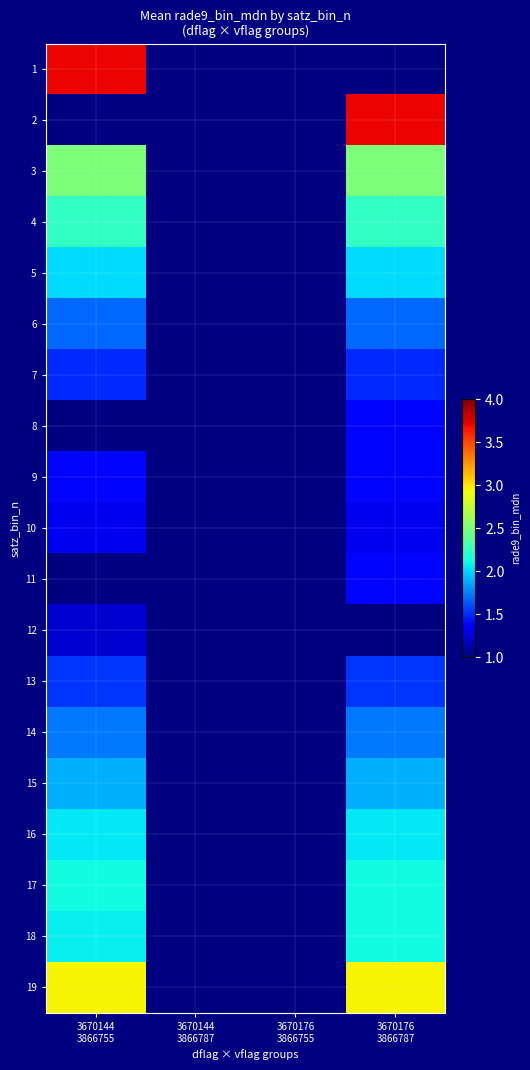

Between 3670144
3866787 and 3670176
3866755, which is larger?

3670176
3866755